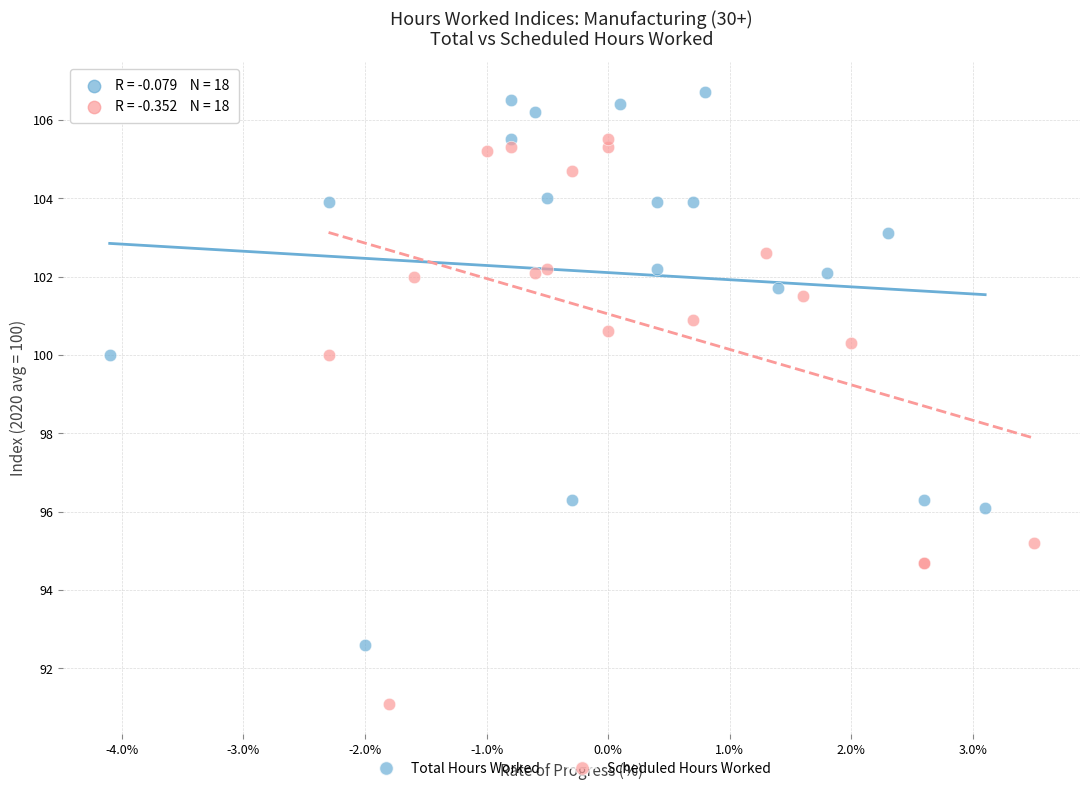

Which series contains the highest Y value?

Total Hours Worked